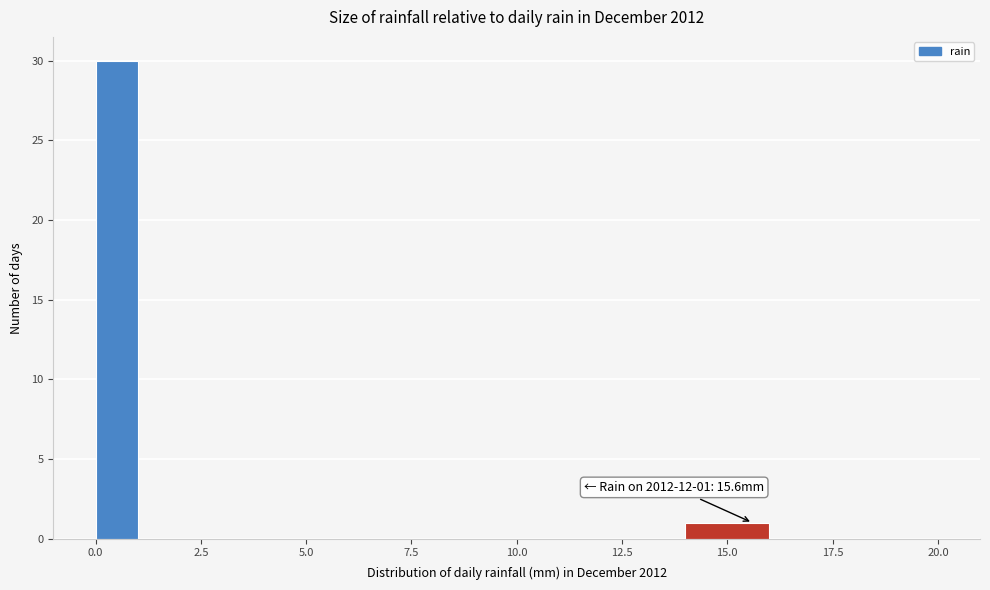

Around what value on the x-axis is the tallest bar? Give the approximate position of its centre, as read against the axis.

0.5